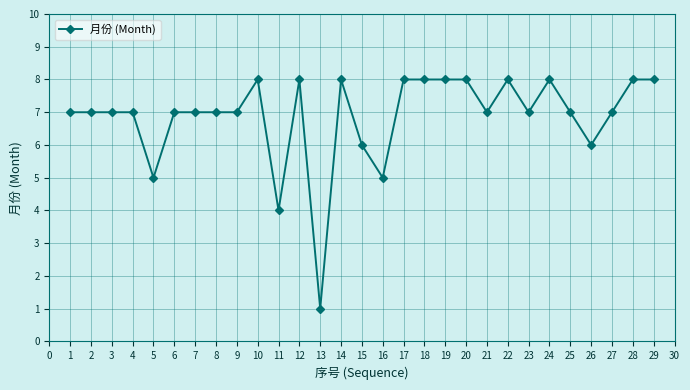

What is the value of the 2nd point from the left?

7